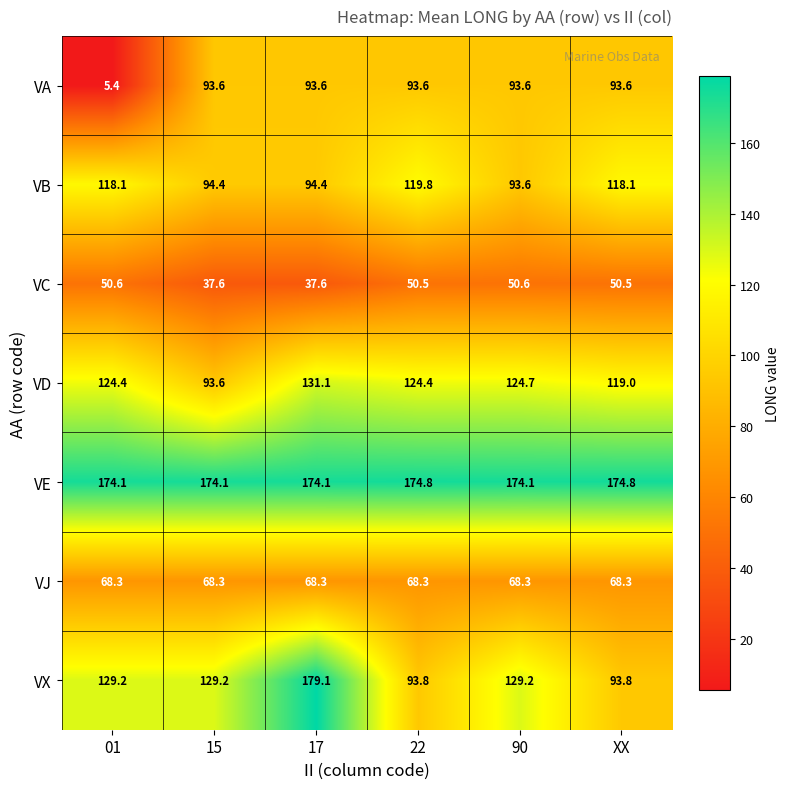

What is the maximum value shown in the chart?

179.1